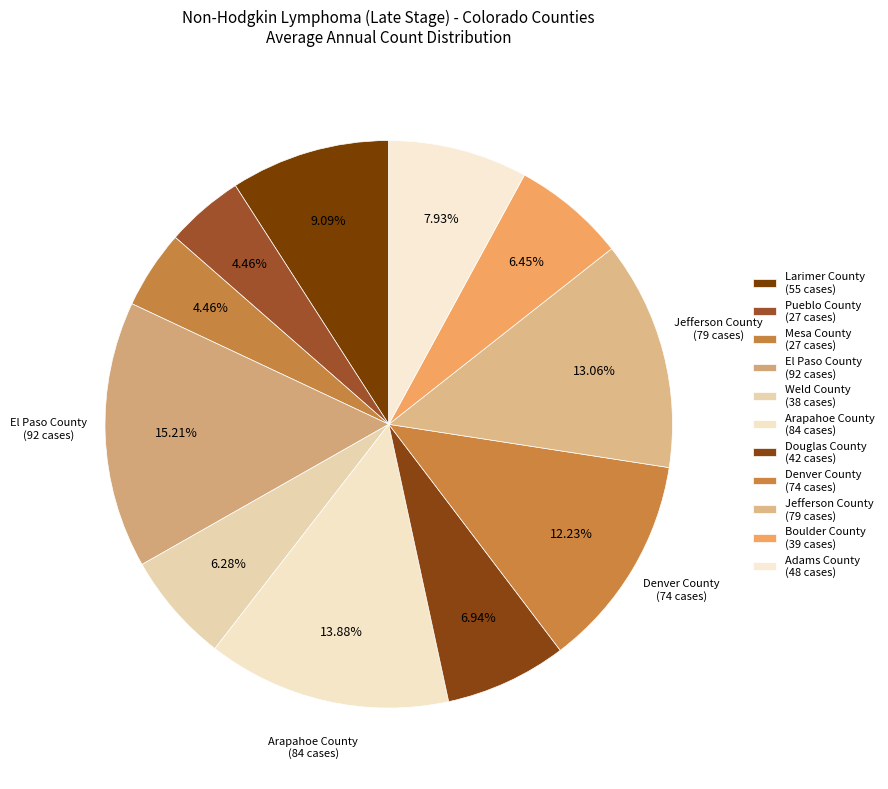

How many segments does this pie chart have?

11